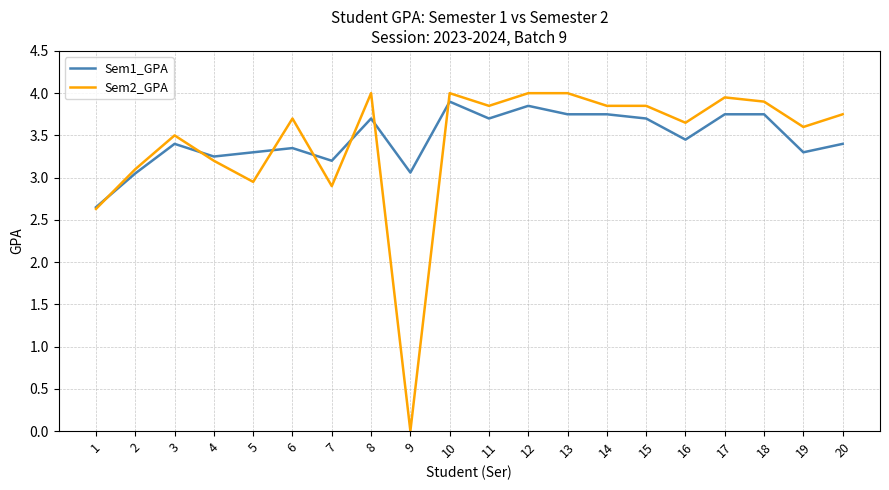

List the series in order of their overall mean, lowest first.

Sem2_GPA, Sem1_GPA